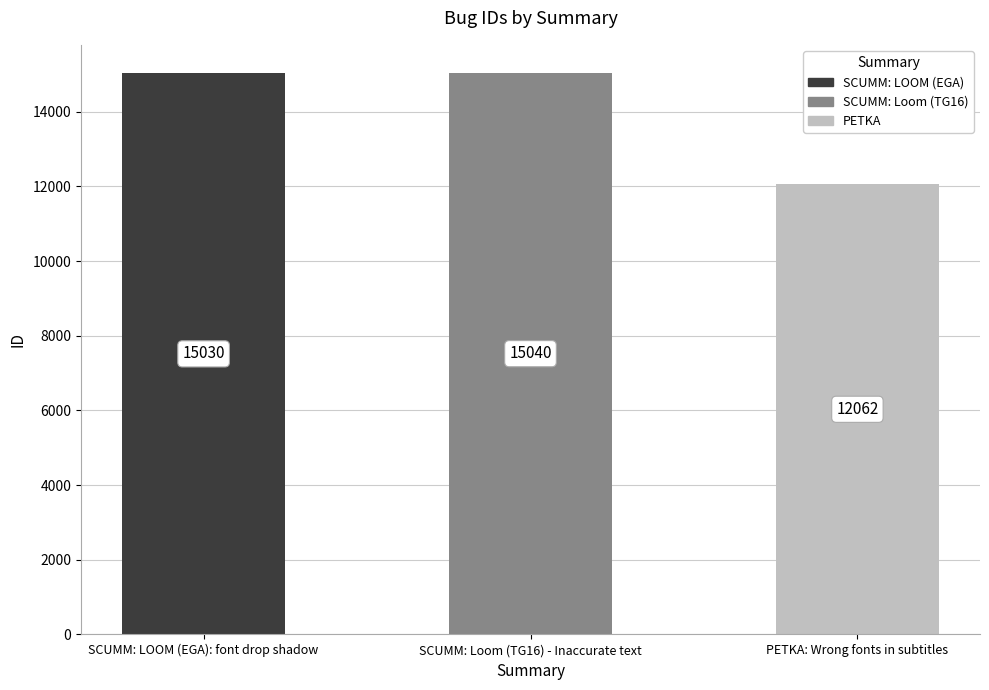

What is the label of the 2nd bar from the right?

SCUMM: Loom (TG16) - Inaccurate text